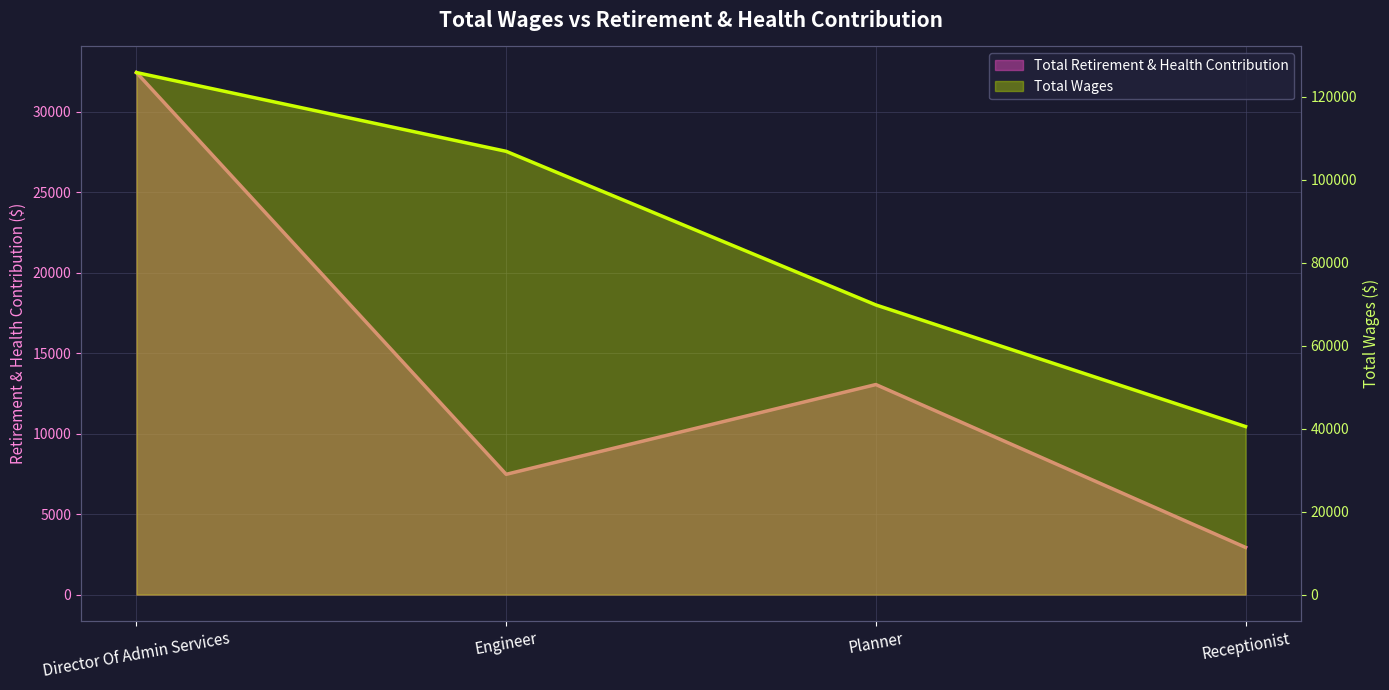

True or false: there are more than 0 points higher than both neighbors.

True